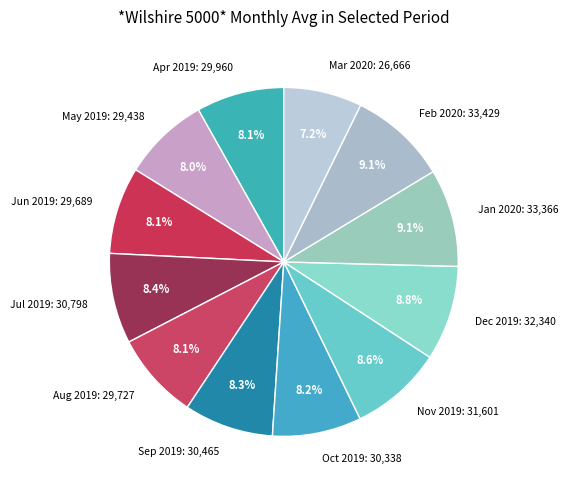

Approximately how many times larger is the value at May 2019: 29,438 compared to Nov 2019: 31,601?

0.9